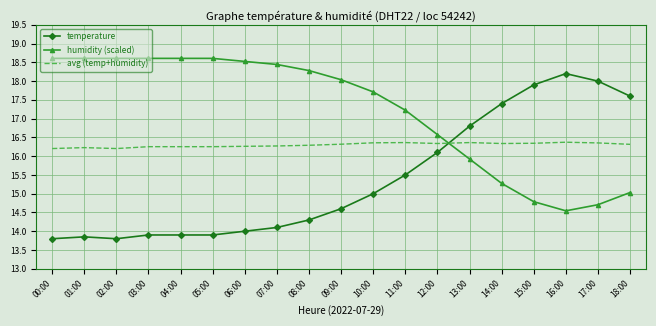

What is the difference between the humidity (scaled) values at 07:00 and 09:00?

0.4